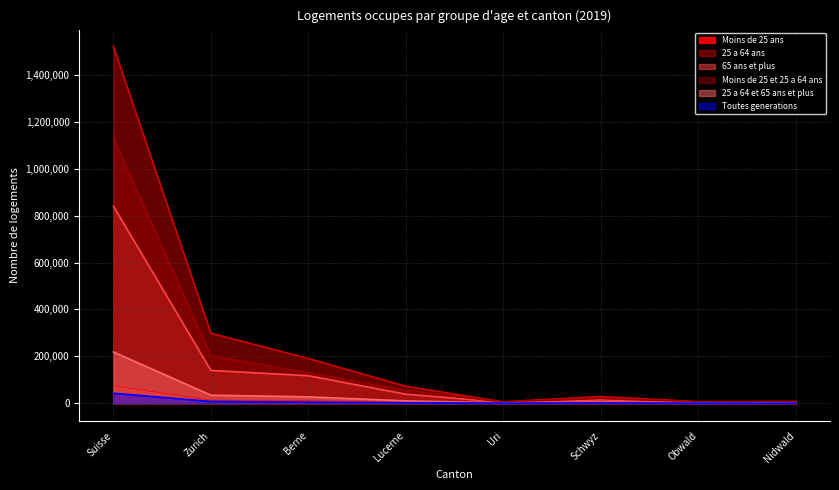

At Suisse, list the series in order from largest to smallest.

25 a 64 ans, Moins de 25 et 25 a 64 ans, 65 ans et plus, 25 a 64 et 65 ans et plus, Moins de 25 ans, Toutes generations